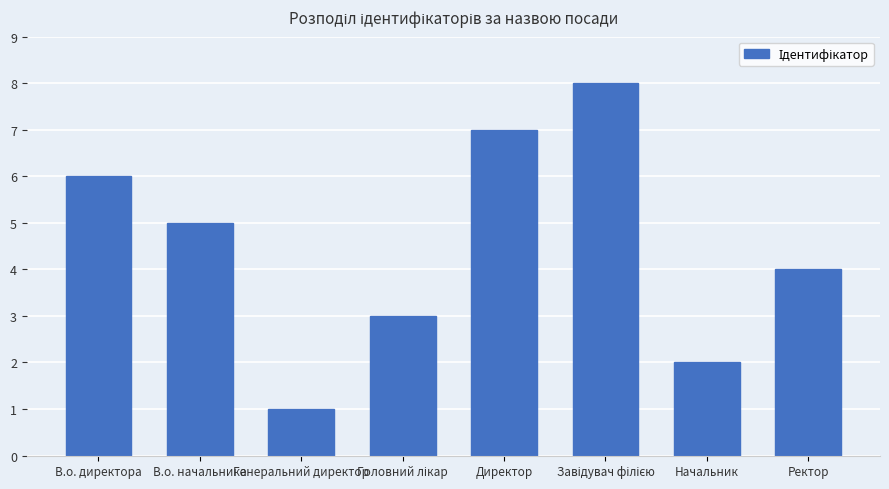

How many categories are shown in the chart?

8